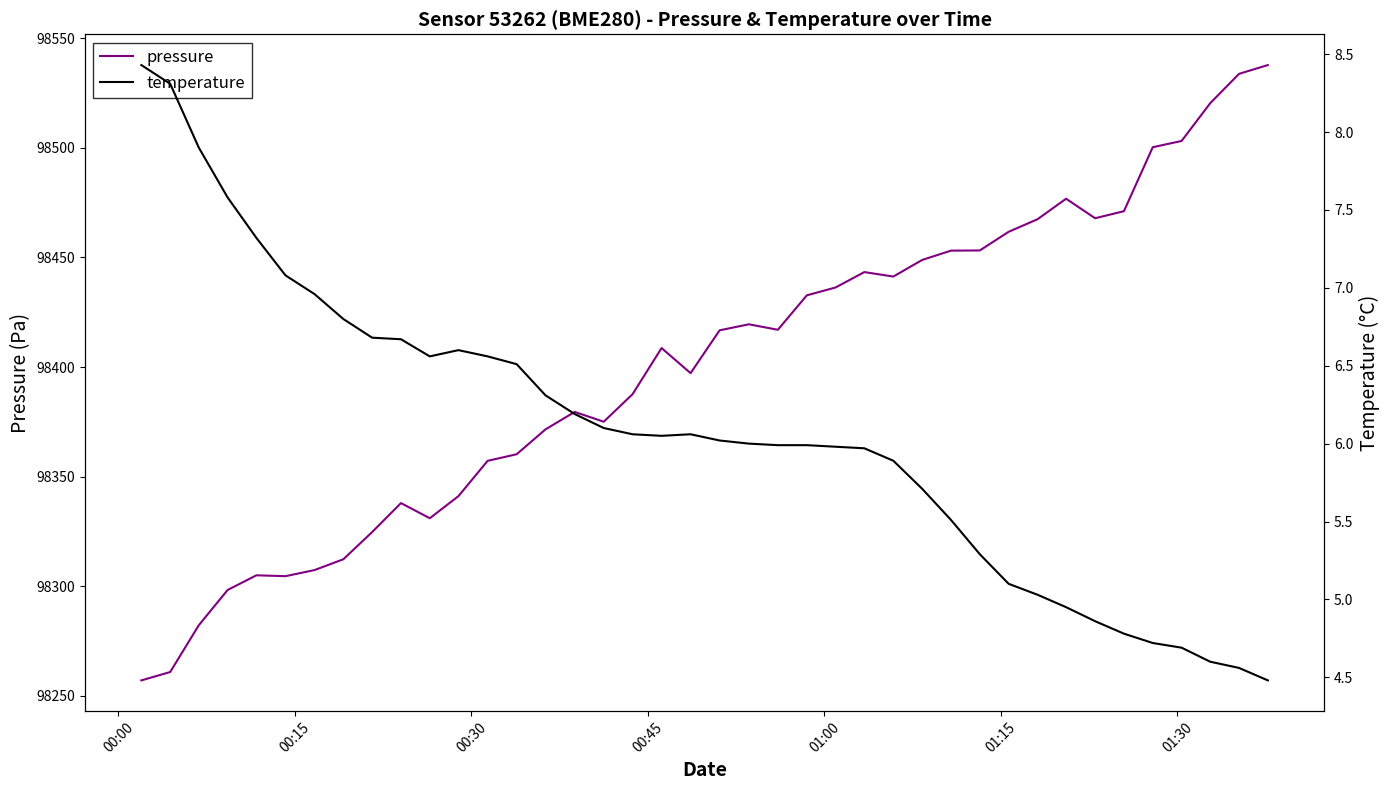

What is the lowest value of the pressure series?

98257.1